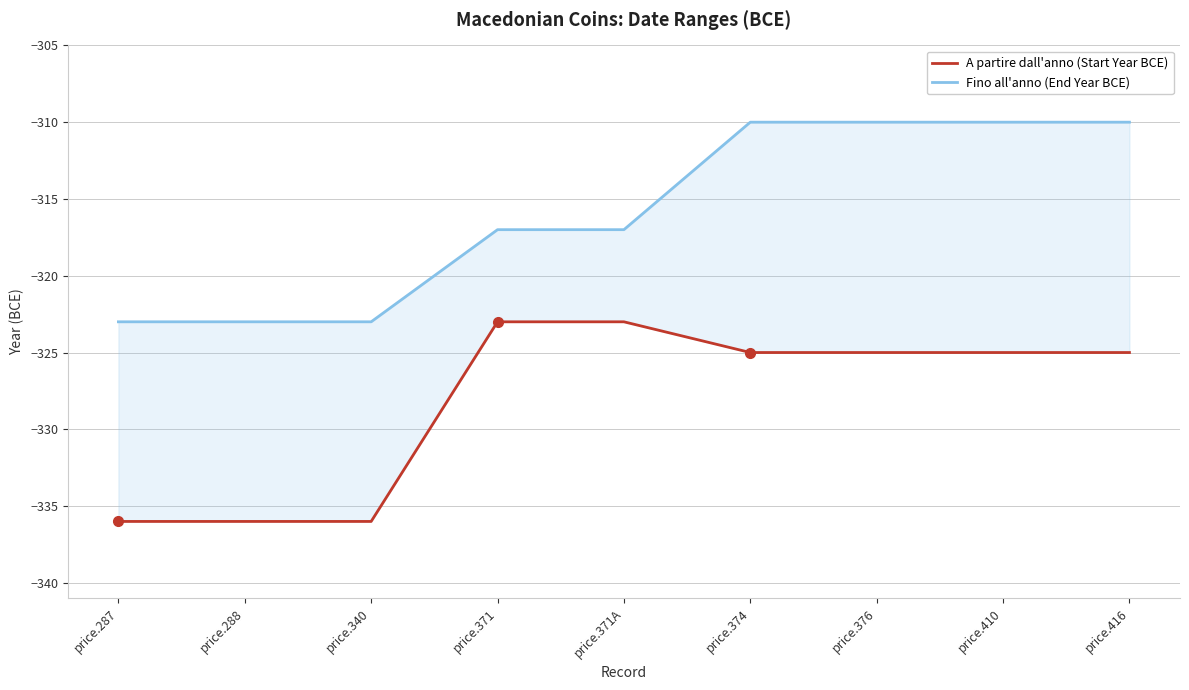

What is the difference between the maximum and second lowest values in the A partire dall'anno (Start Year BCE) series?

13